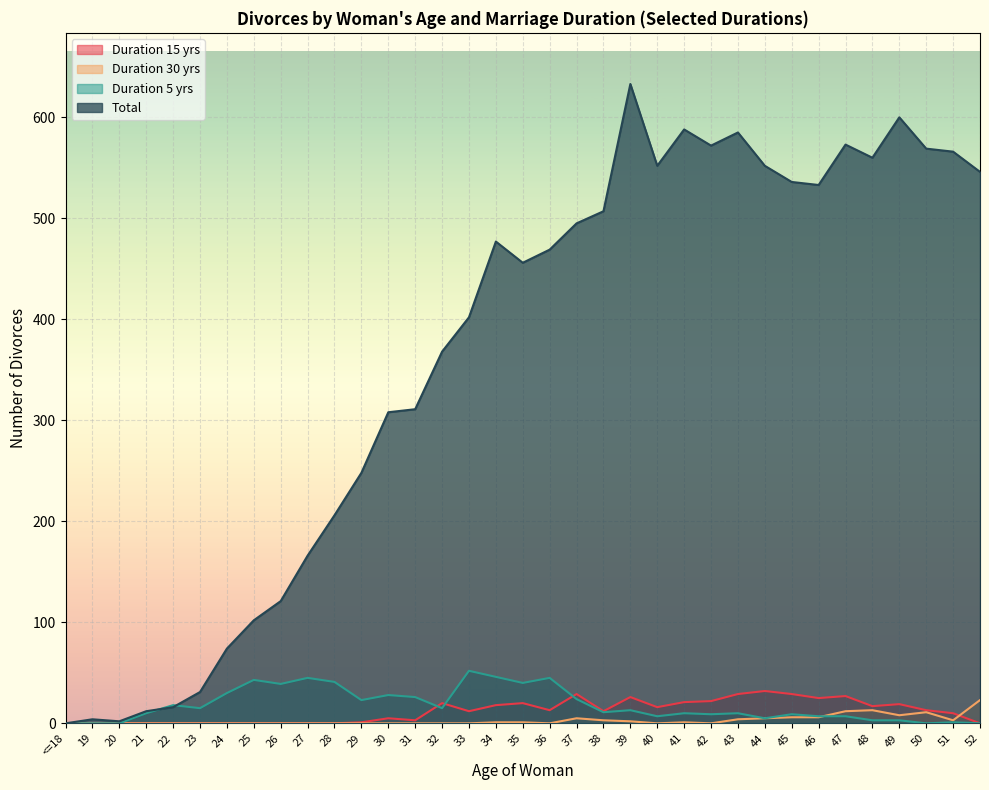

Where is the first local maximum for Duration 5 yrs?

22